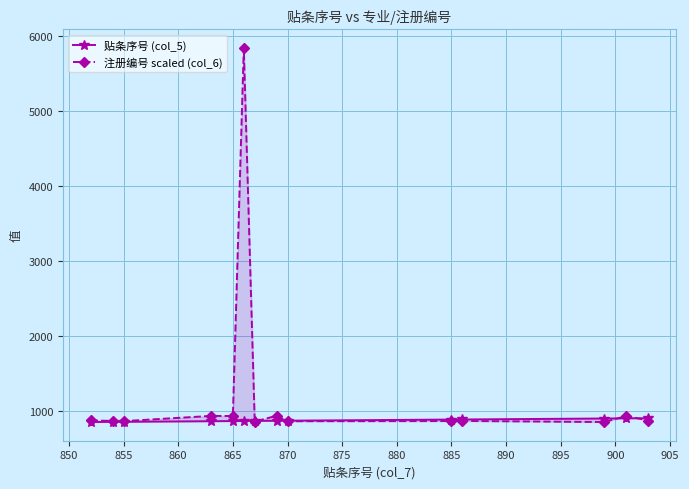

How many intersections are there between 注册编号 scaled (col_6) and 贴条序号 (col_5)?

5